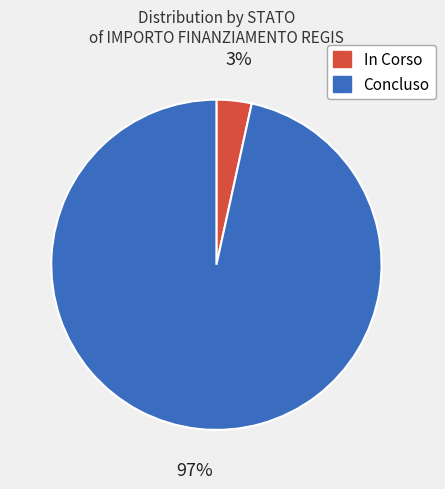

How many slices are in this pie chart?

2